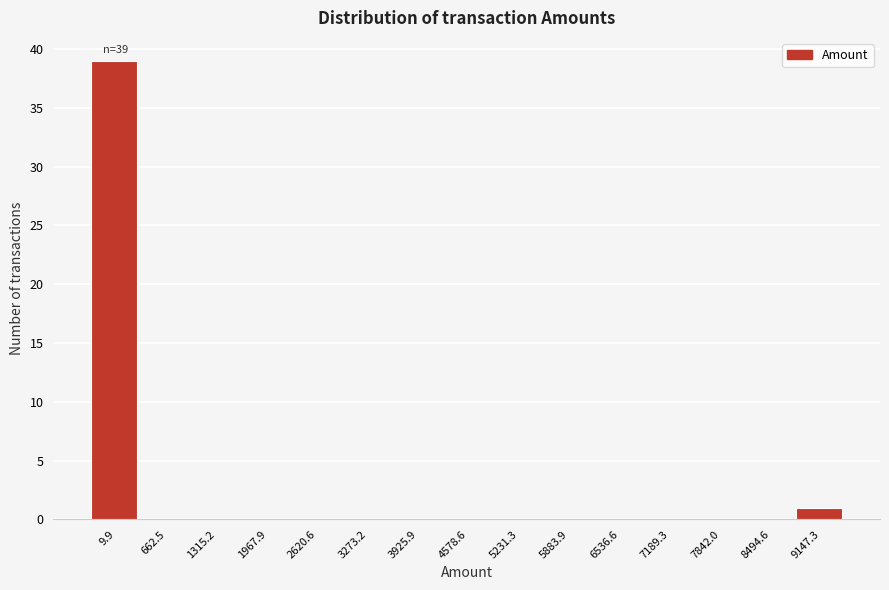

Reading right to left, extract all data points from this chart.

9147.3=1	8494.6=0	7842.0=0	7189.3=0	6536.6=0	5883.9=0	5231.3=0	4578.6=0	3925.9=0	3273.2=0	2620.6=0	1967.9=0	1315.2=0	662.5=0	9.9=39